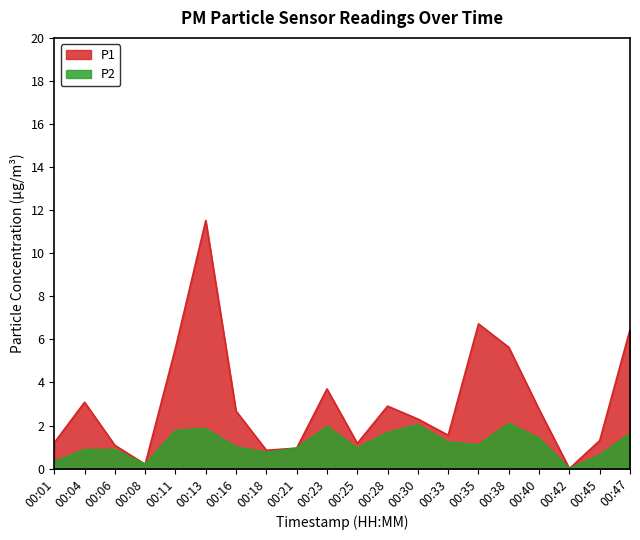

At 00:42, list the series in order from largest to smallest.

P1, P2